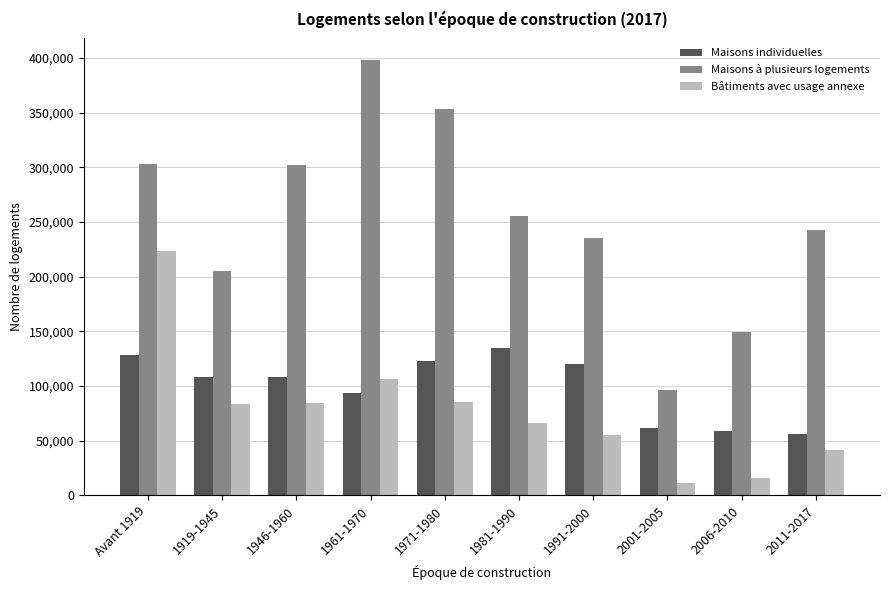

What position from the left is 1961-1970?

4